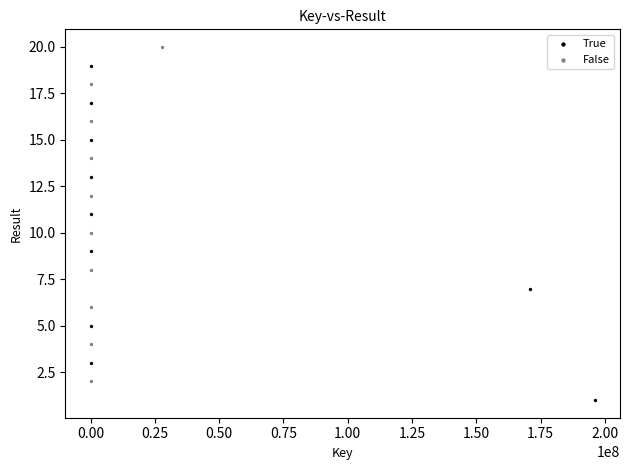

Which series contains the lowest Y value?

True